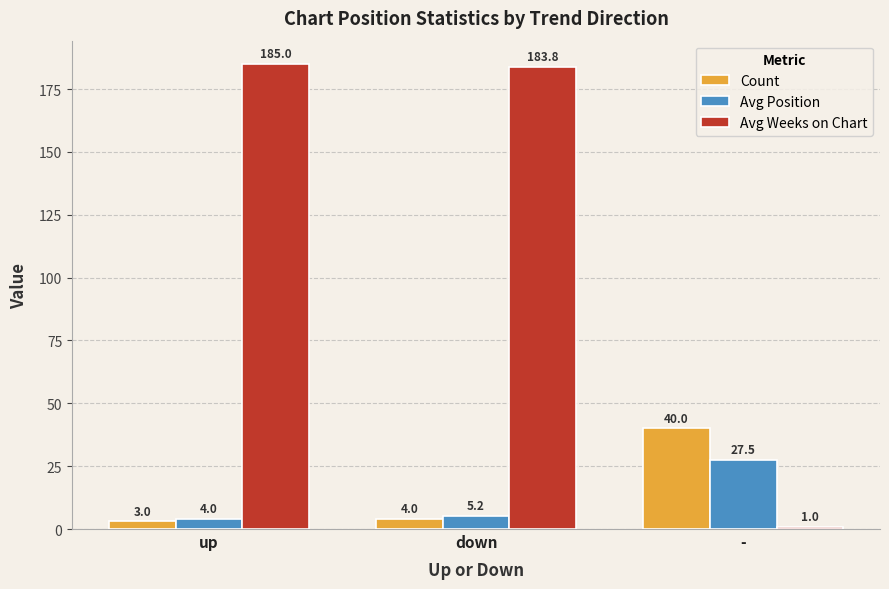

True or false: Avg Position has a value of 35.8 at -.

False